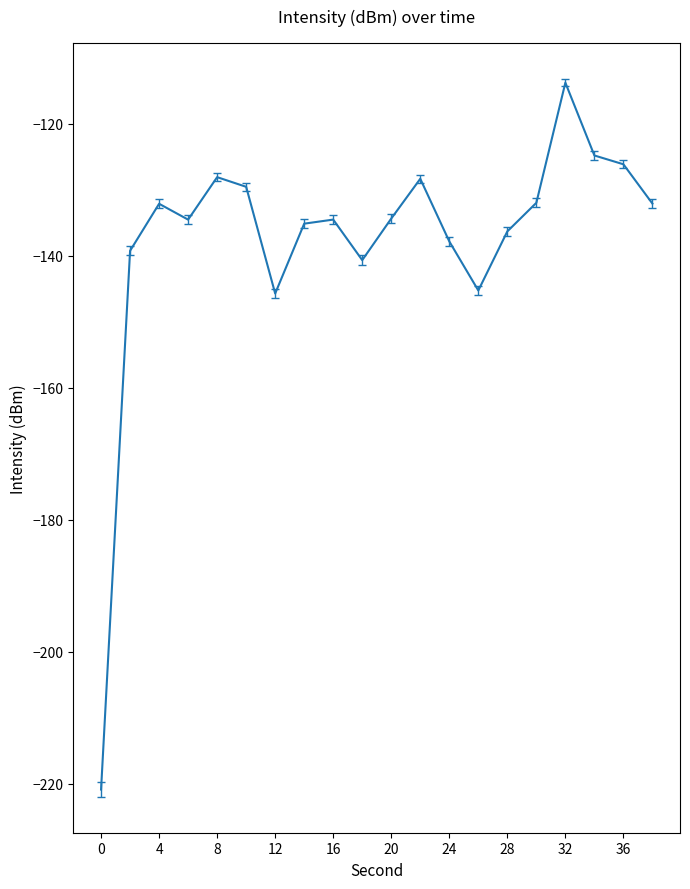

What is the difference between the maximum and minimum values?

107.1